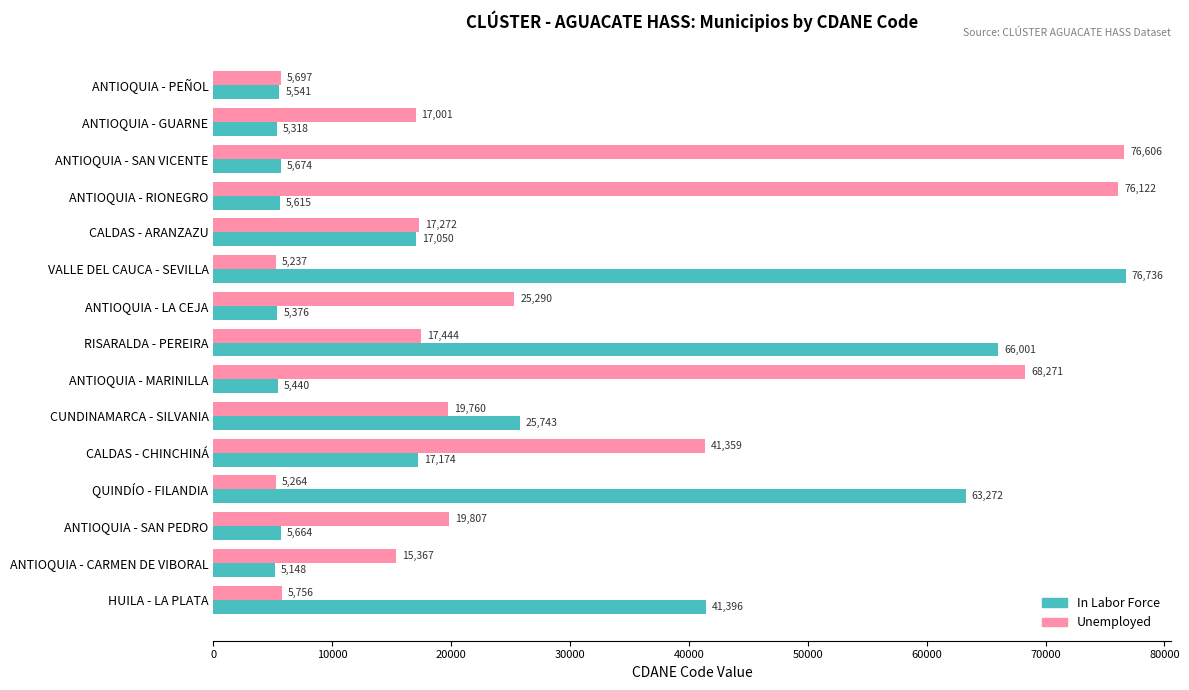

Which series has the largest range (max minus min)?

In Labor Force